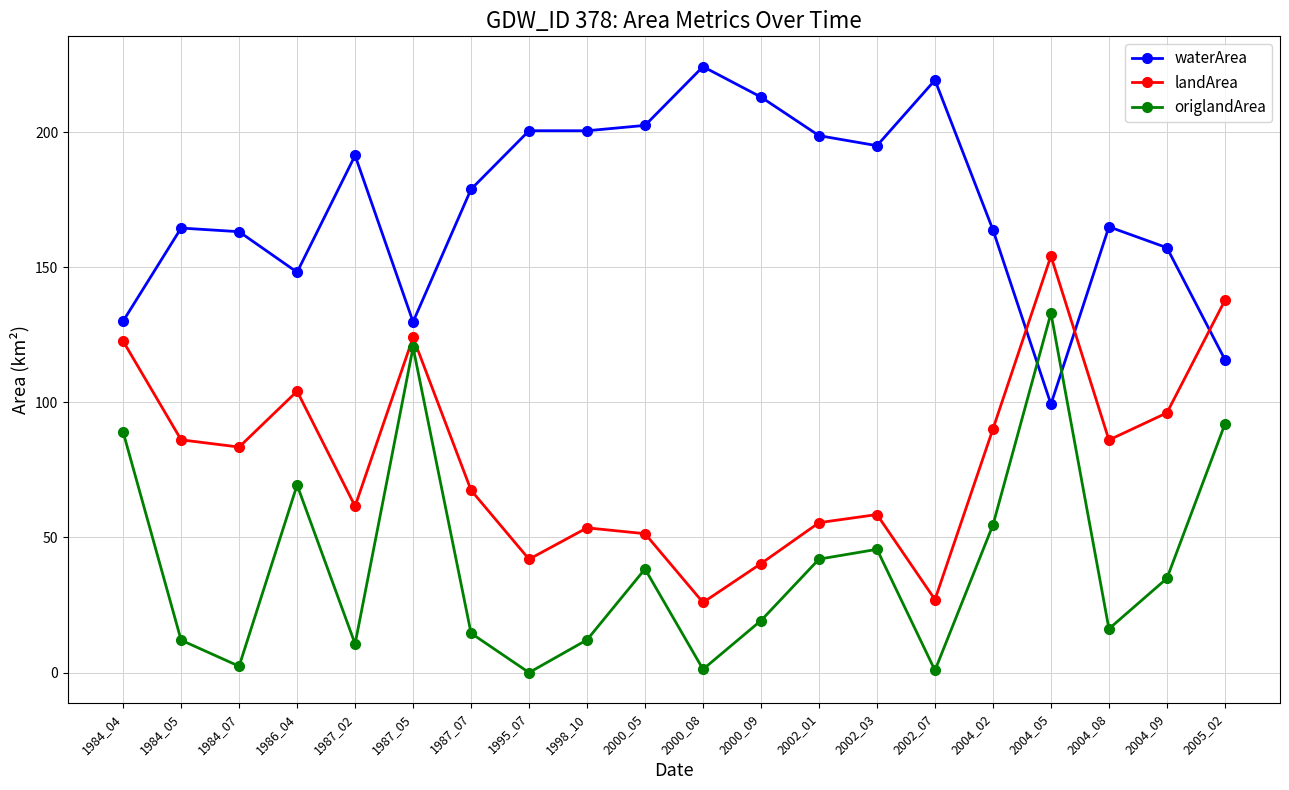

What is the maximum value shown in the chart?

224.2